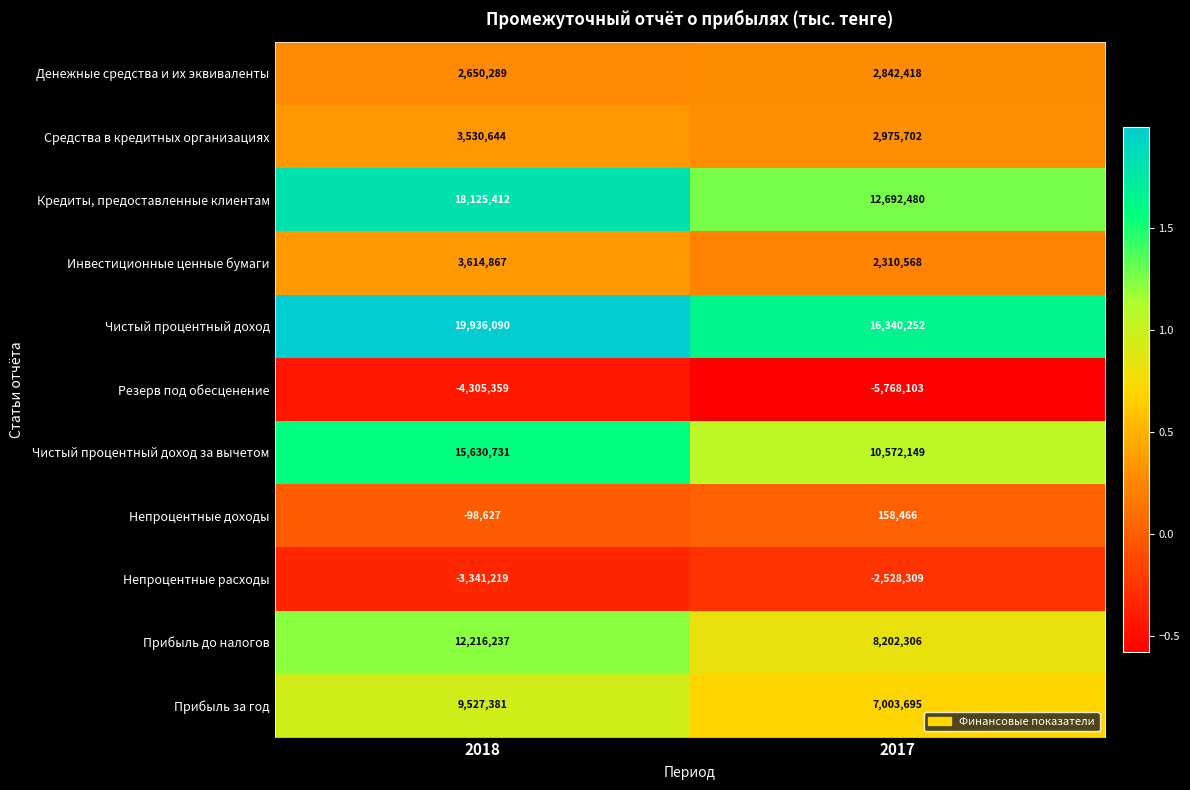

What is the sum of the Средства в кредитных организациях values at 2018 and 2017?

6506346